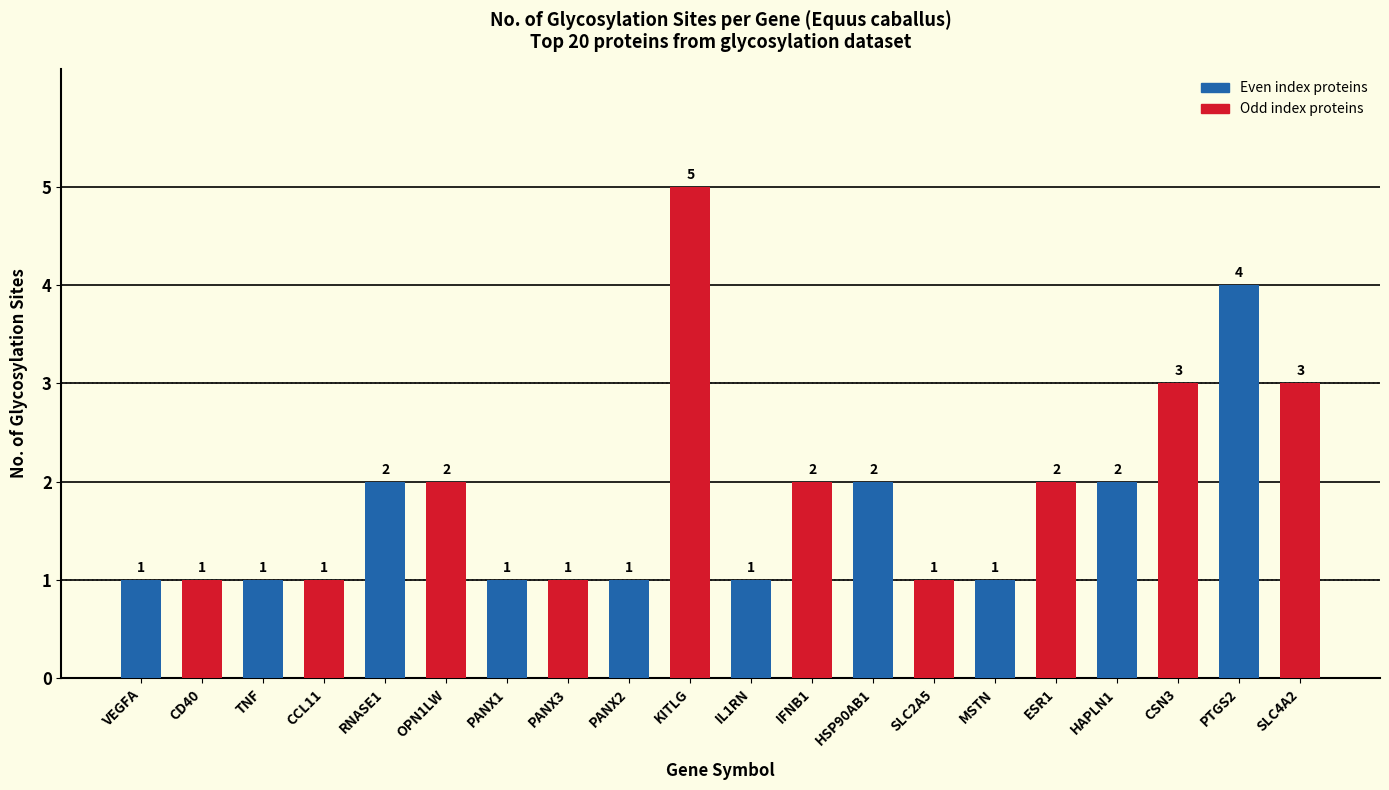

Which series changed the most between PANX2 and PTGS2?

Even index proteins